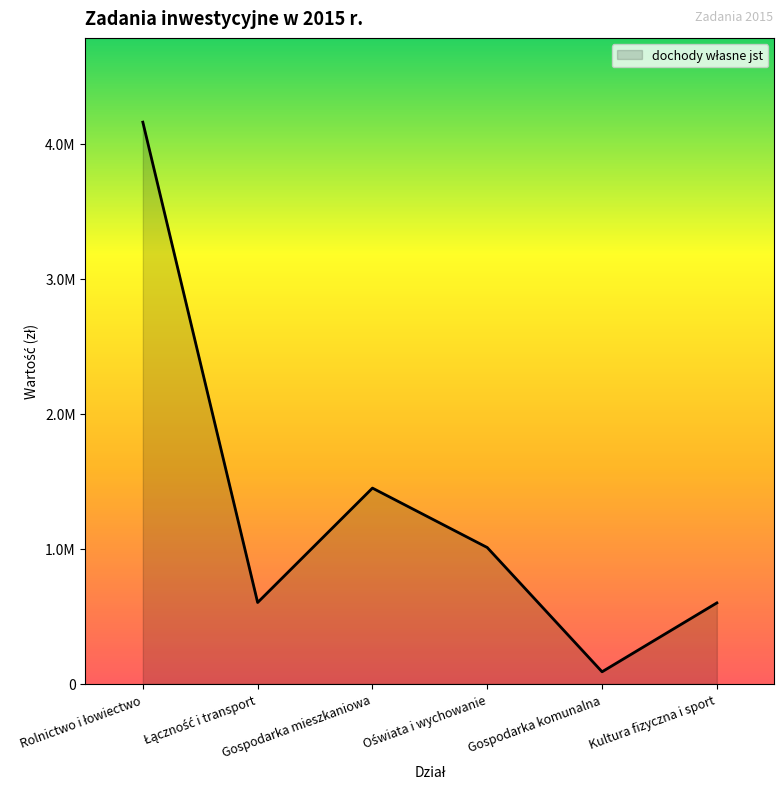

Does the chart have visible grid lines?

No